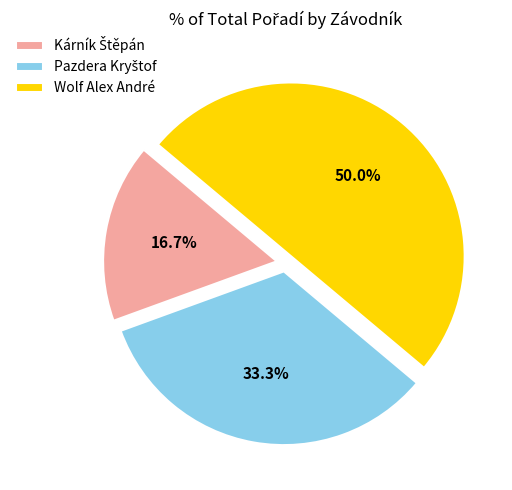

What portion of the pie excludes Wolf Alex André?

50.0%